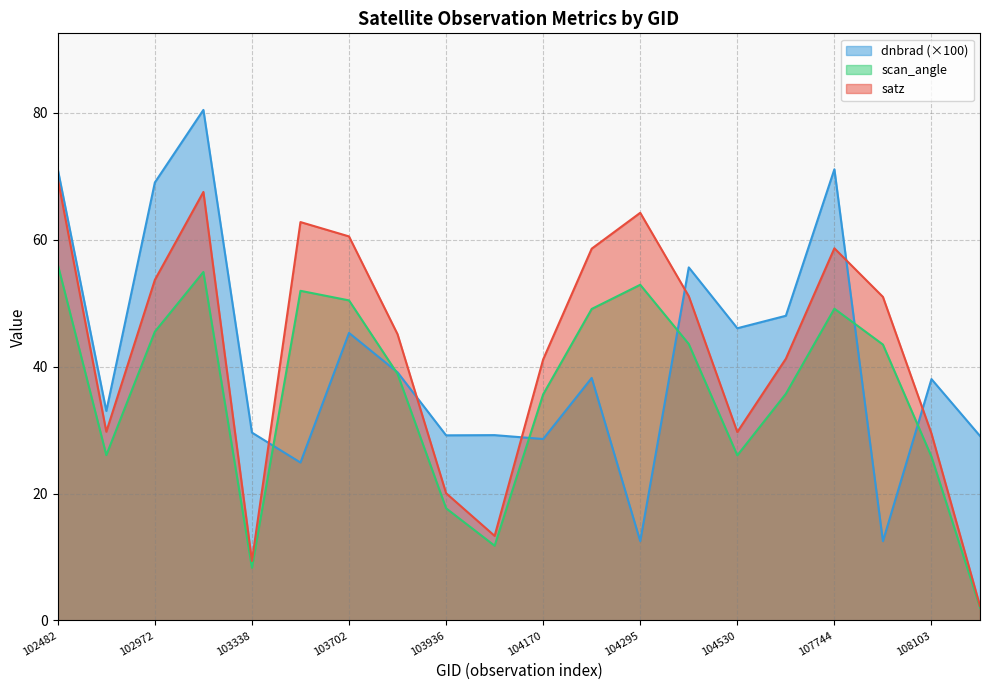

At which category does scan_angle reach its first local valley?

539